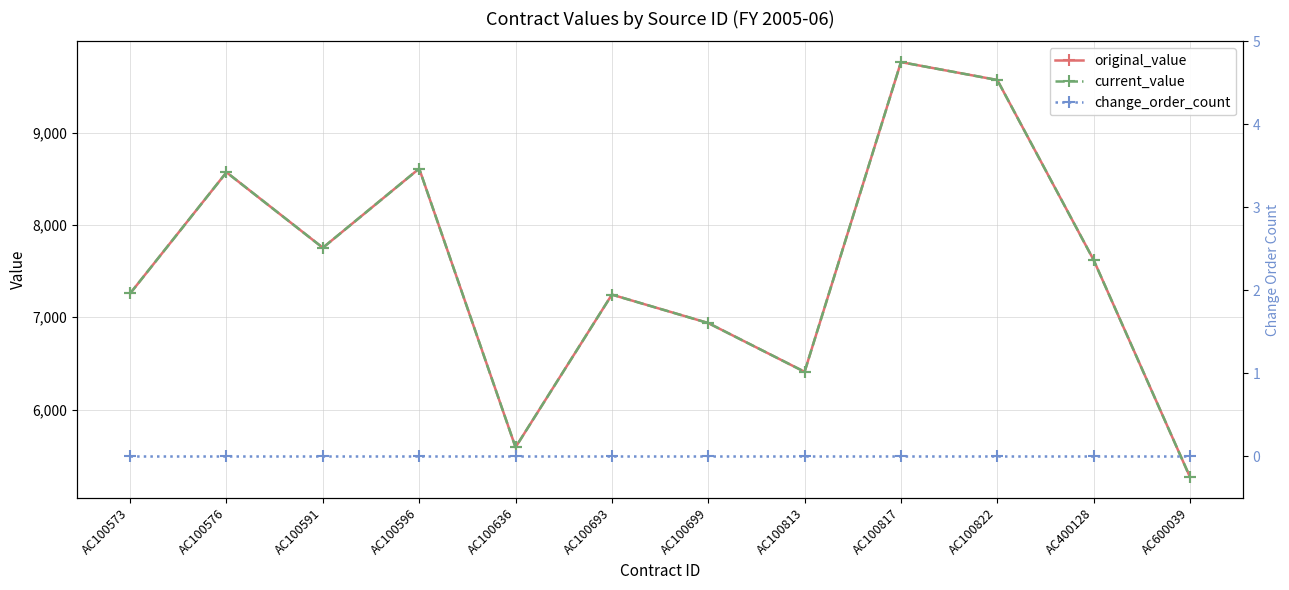

Between AC100817 and AC100693, which is larger?

AC100817